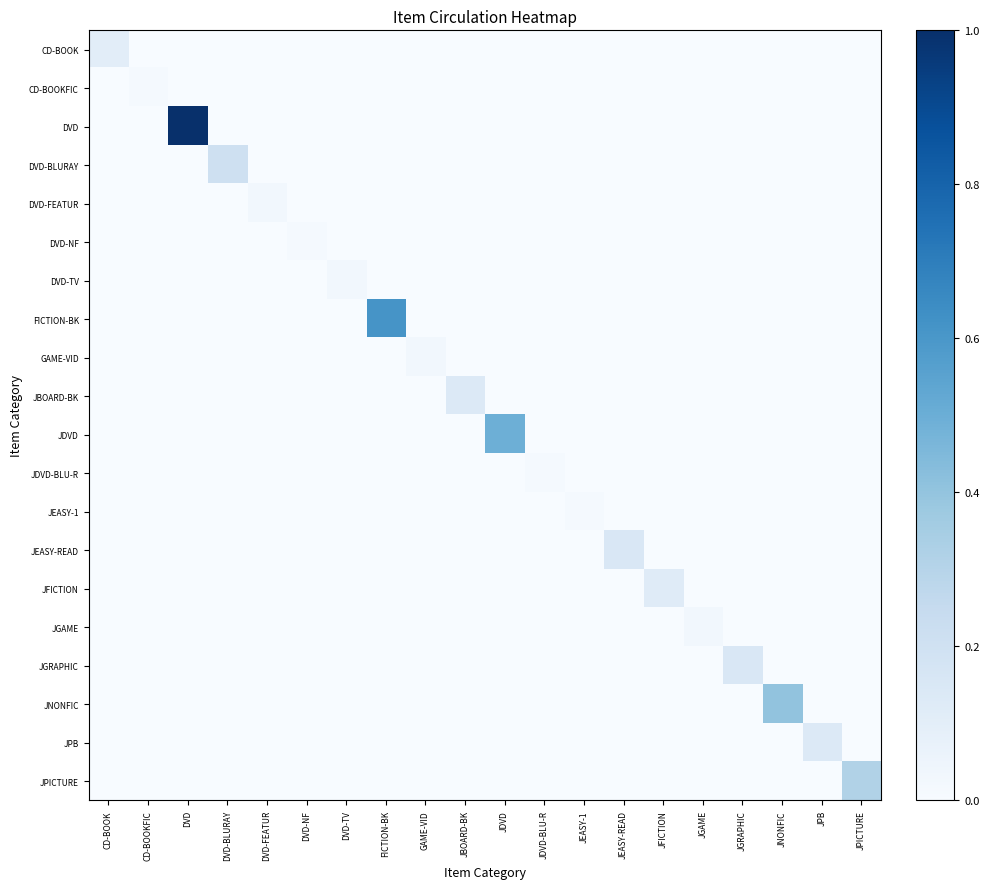

Which series has the largest range (max minus min)?

DVD